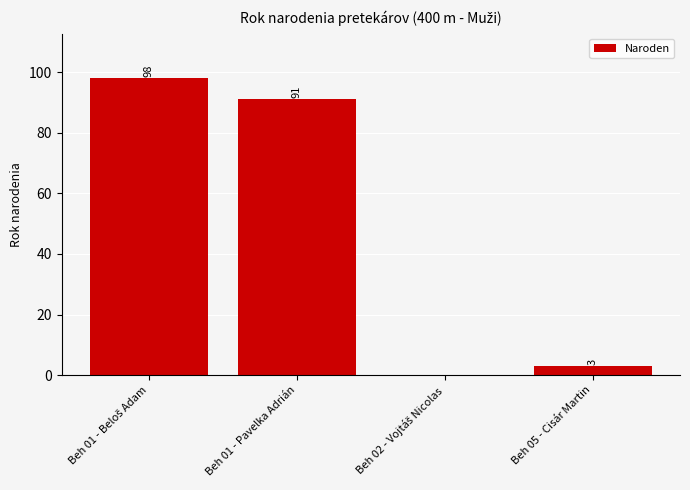

What is the sum of all values?

192